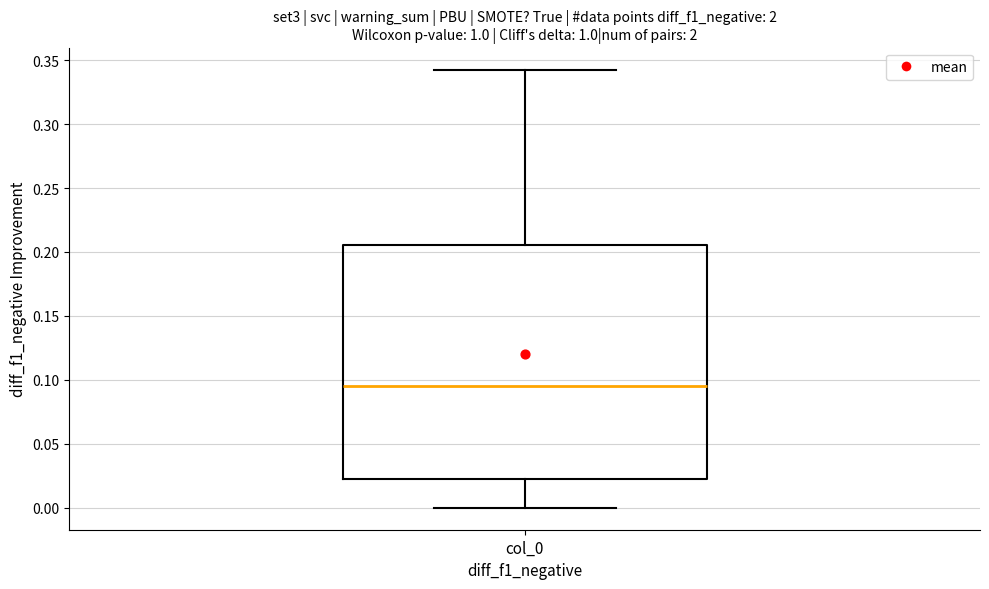

Transcribe this box plot: give where the median line is, the range the box spans, and where the two whiskers end, as read against the y-axis. The values are not printed on the chart, so give them approximately, as read against the axis.

median 0.095, box 0.020 to 0.205, whiskers 0.000 to 0.345